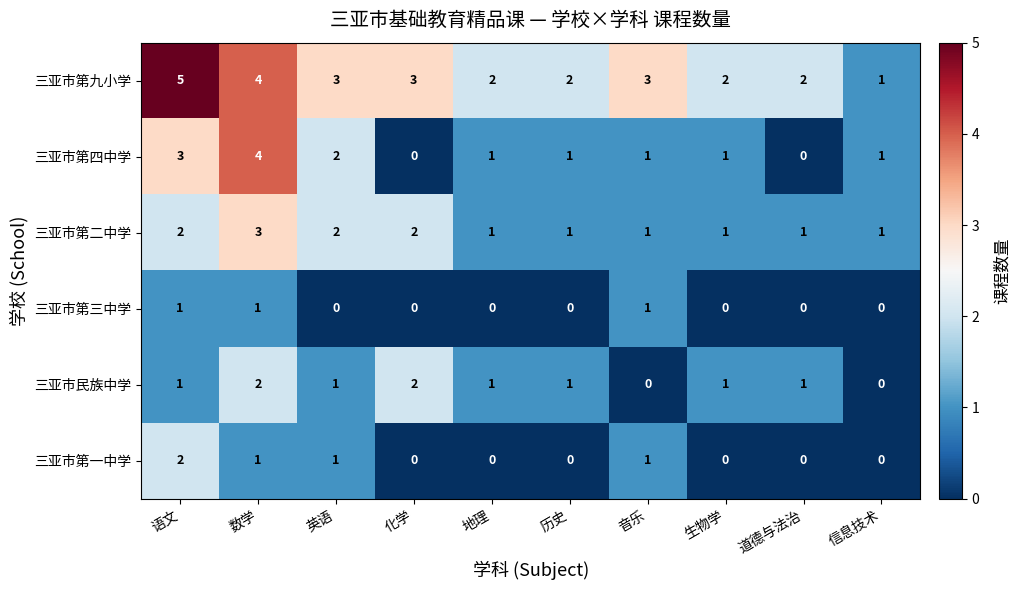

Which label corresponds to the largest value in the chart?

语文